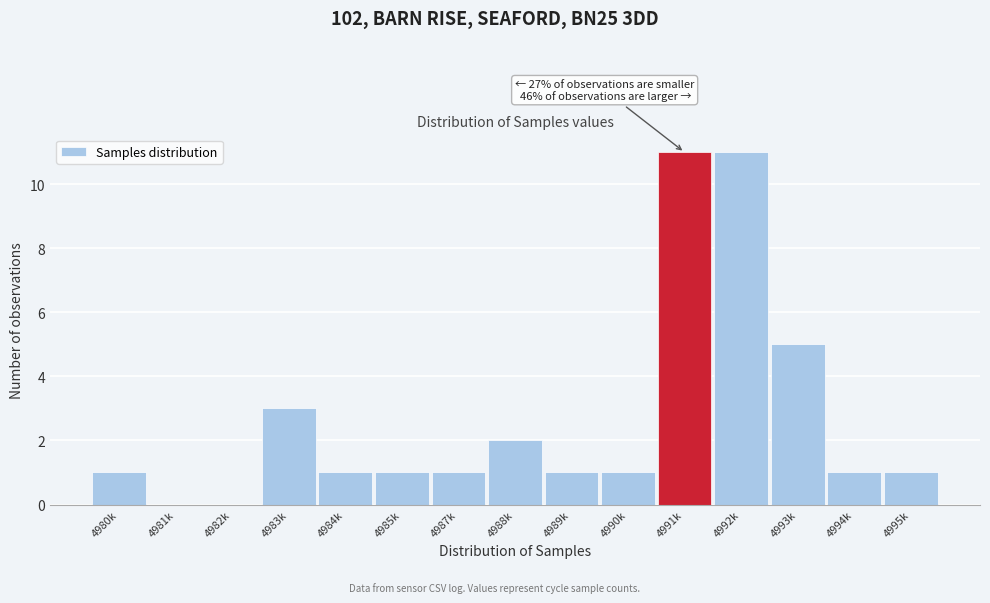

Reading left to right, what are all the values shown in this chart?

4980k=1	4981k=0	4982k=0	4983k=3	4984k=1	4985k=1	4987k=1	4988k=2	4989k=1	4990k=1	4991k=11	4992k=11	4993k=5	4994k=1	4995k=1